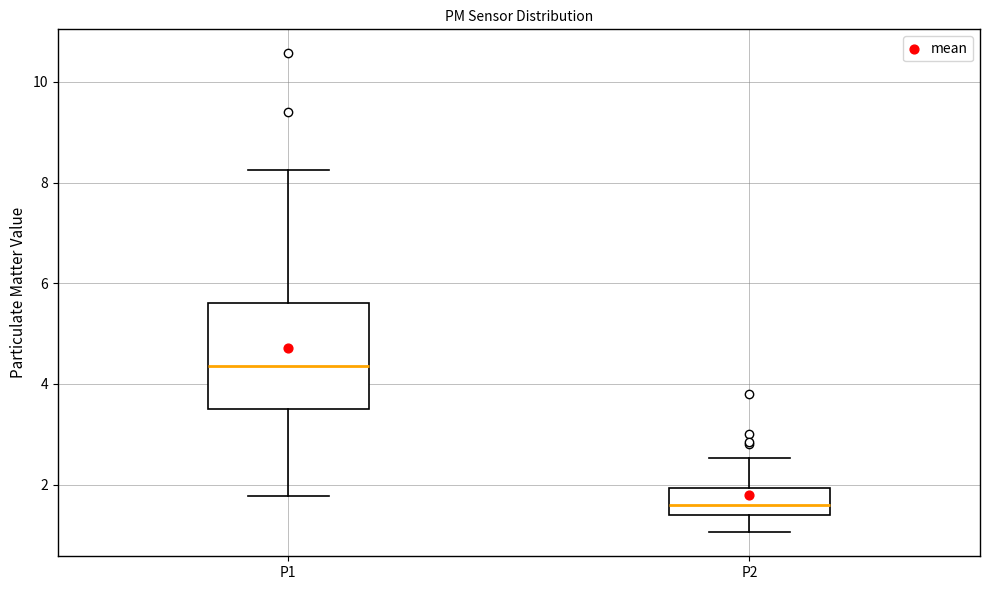

Reading left to right, transcribe this box plot: for each box, give where its median line is, the range the box spans, and where its two whiskers end, as read against the y-axis. The values are not printed on the chart, so give them approximately, as read against the axis.

P1: median 4.4, box 3.4 to 5.6, whiskers 1.8 to 8.2
P2: median 1.6, box 1.4 to 2.0, whiskers 1.0 to 2.6